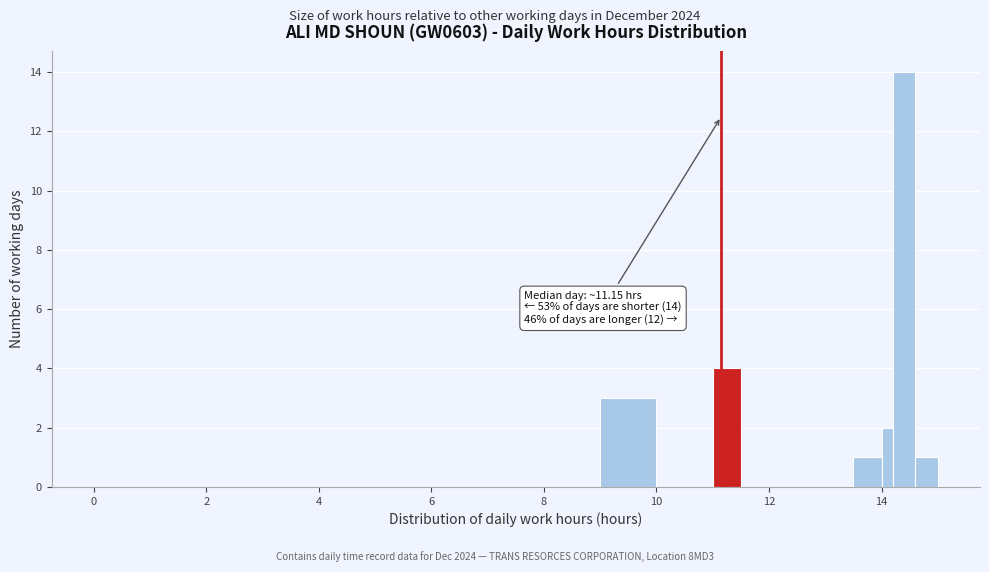

Around what value on the x-axis is the tallest bar? Give the approximate position of its centre, as read against the axis.

14.4